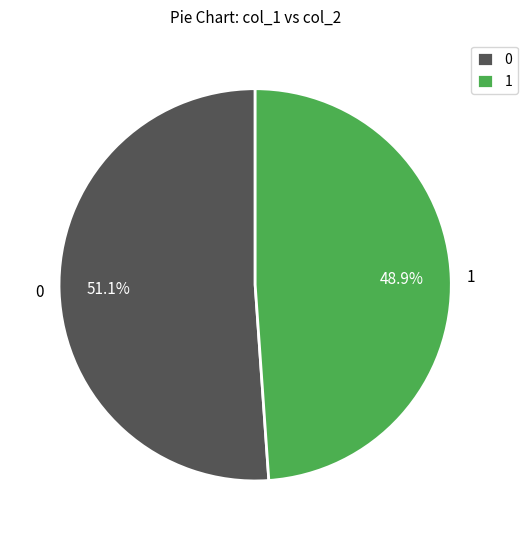

Is 0 the majority of the pie?

Yes